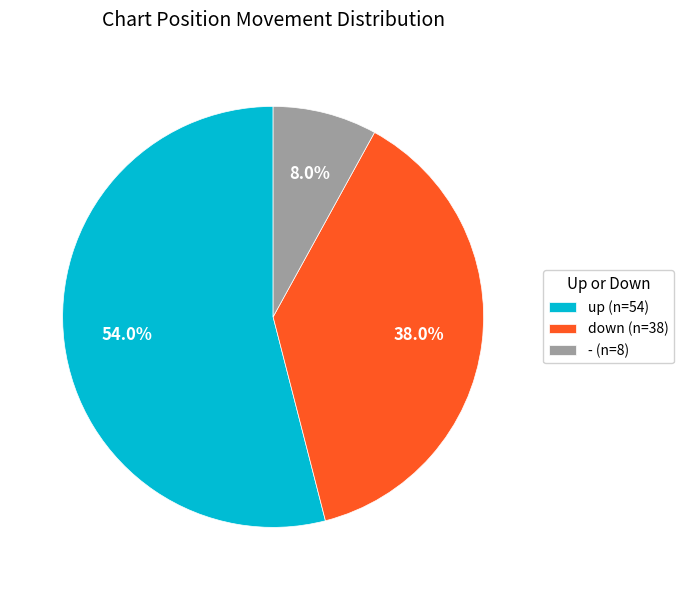

Is it true that - is 8% of the pie?

True